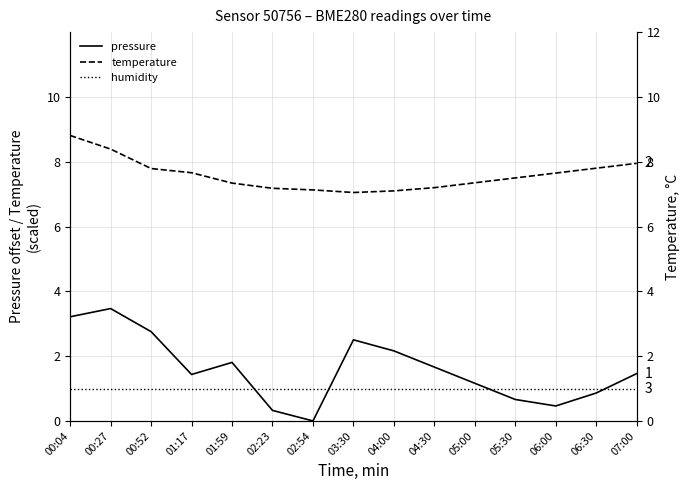

At which label is pressure closest to 1?

06:30